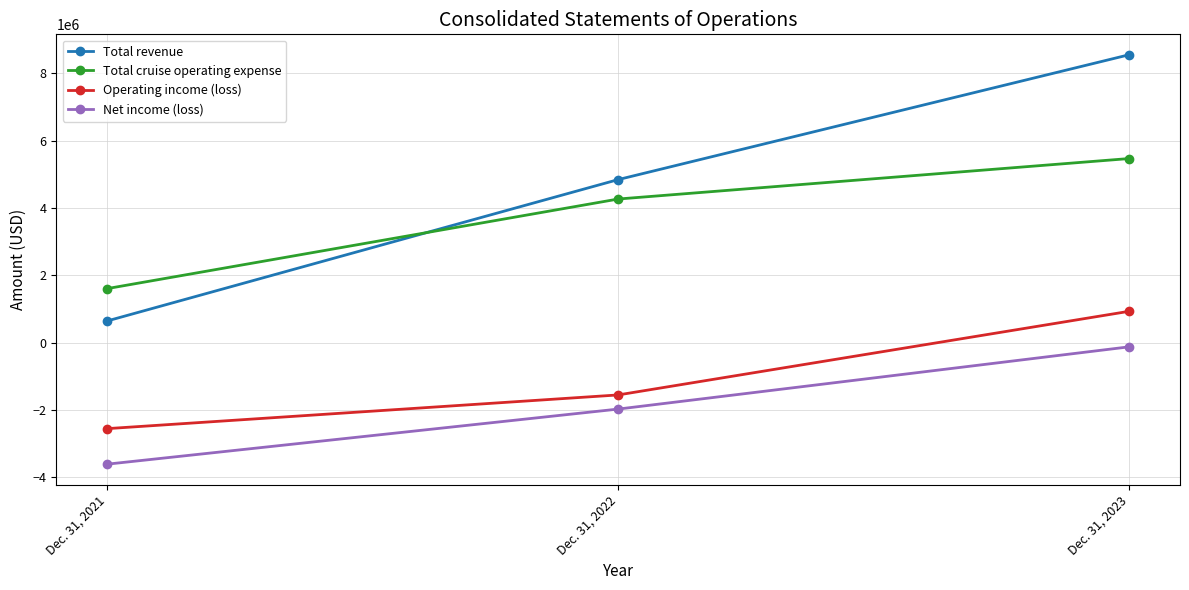

At which category is the sum across all series the highest?

Dec. 31, 2023